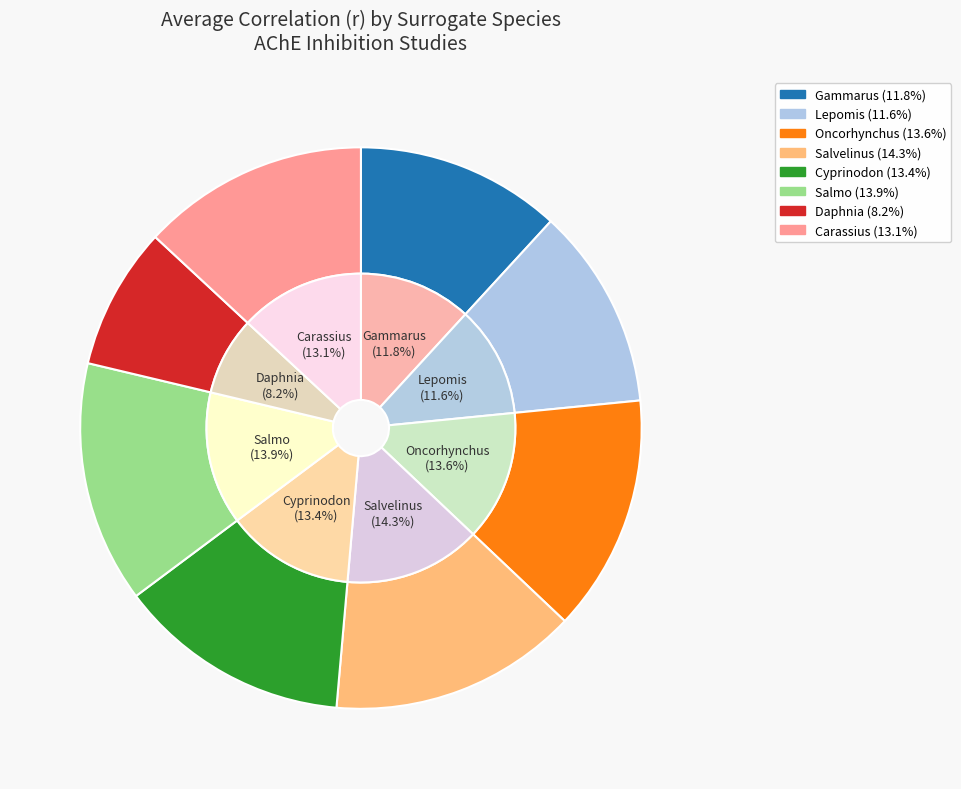

What percentage is NOT represented by Cyprinodon?

86.6%